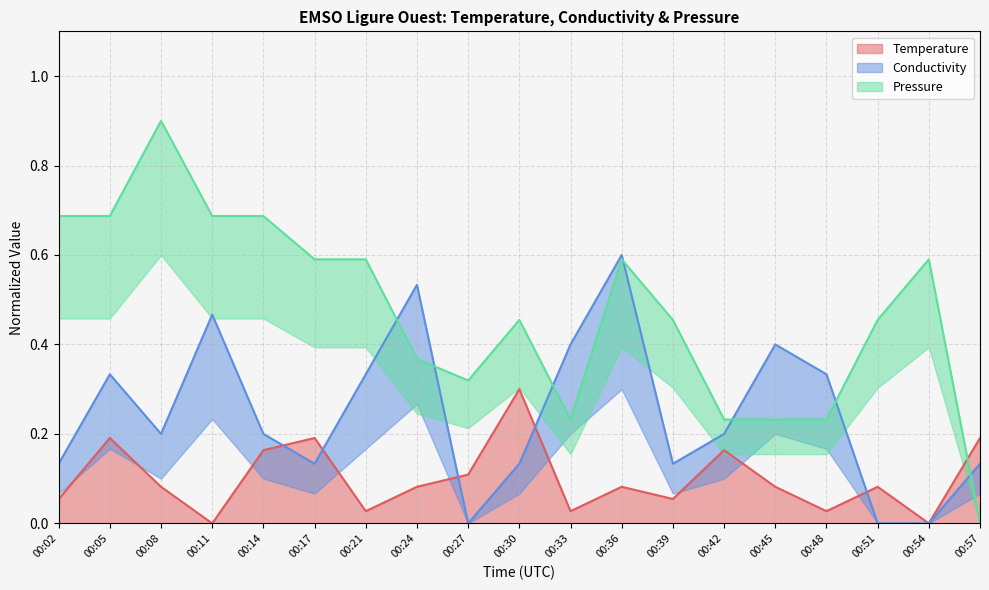

What is the spread (max minus min) of values at 00:24?

0.5